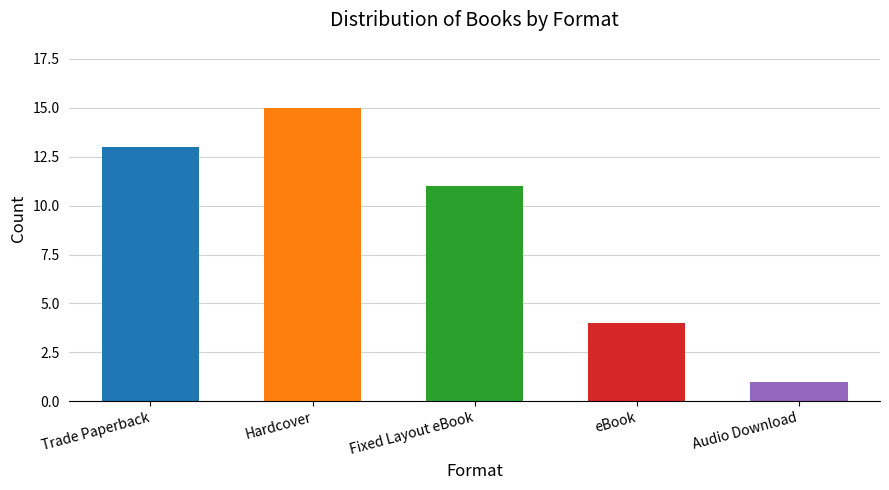

What is the label of the 2nd bar from the right?

eBook